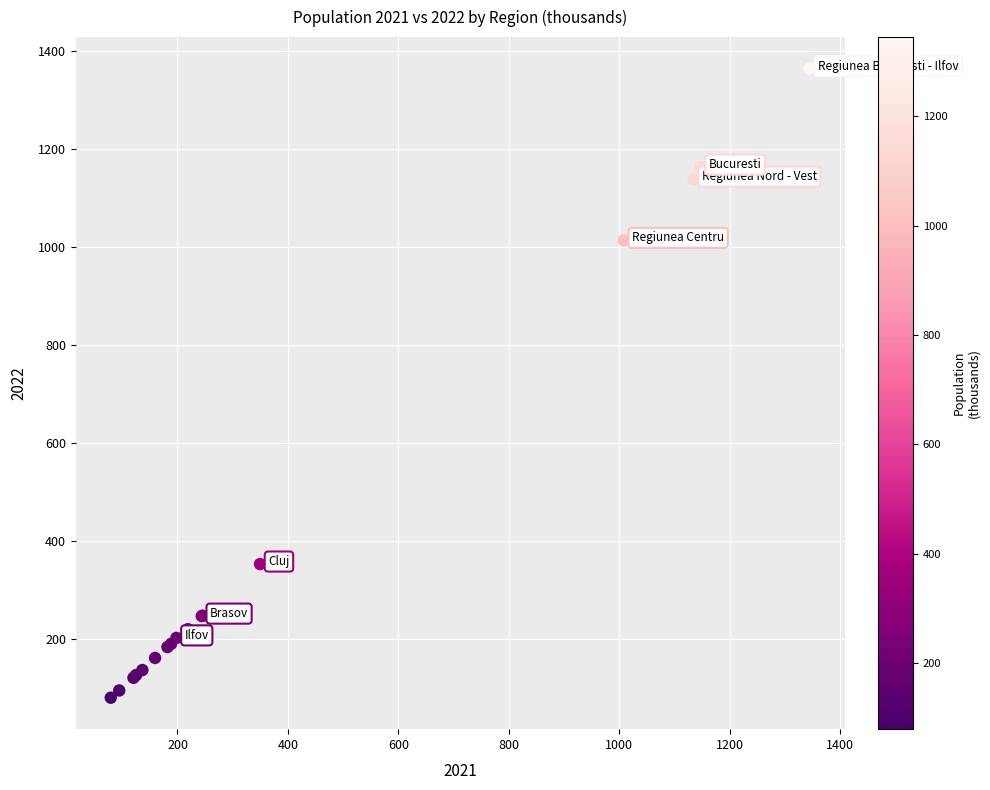

What Y value in the scatter plot is closest to 721?

1013.2